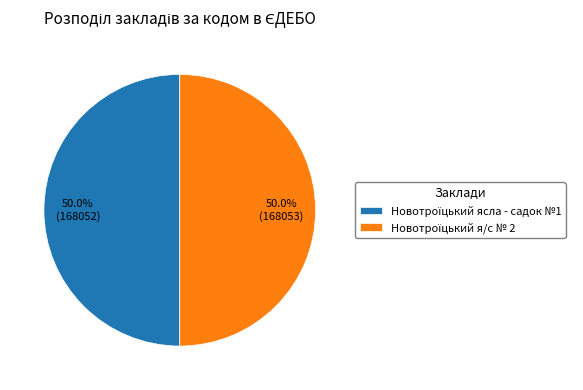

Count the number of slices in the pie.

2